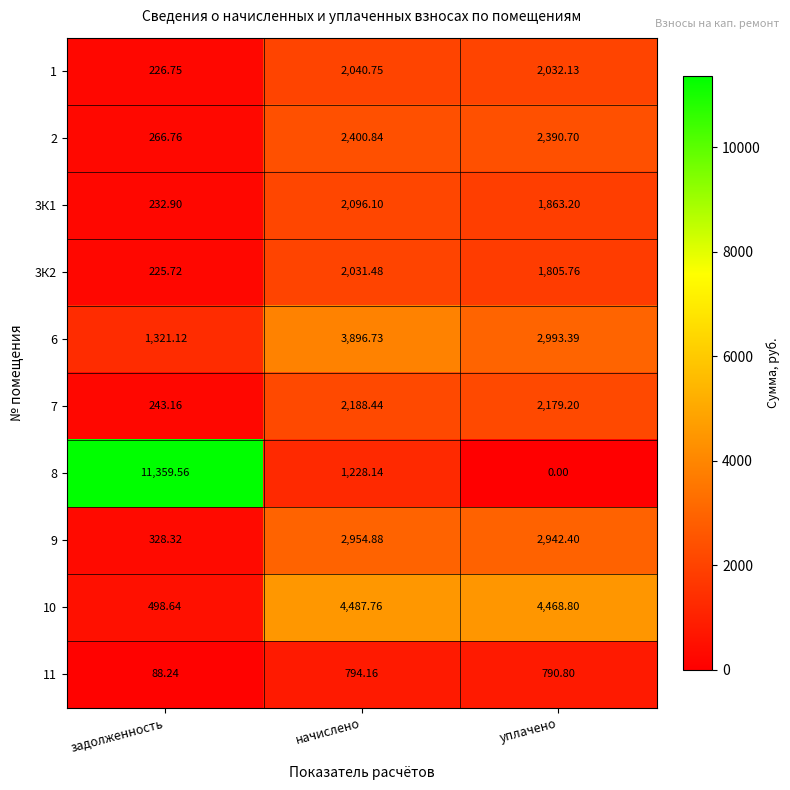

At which label does 9 reach its minimum?

задолженность